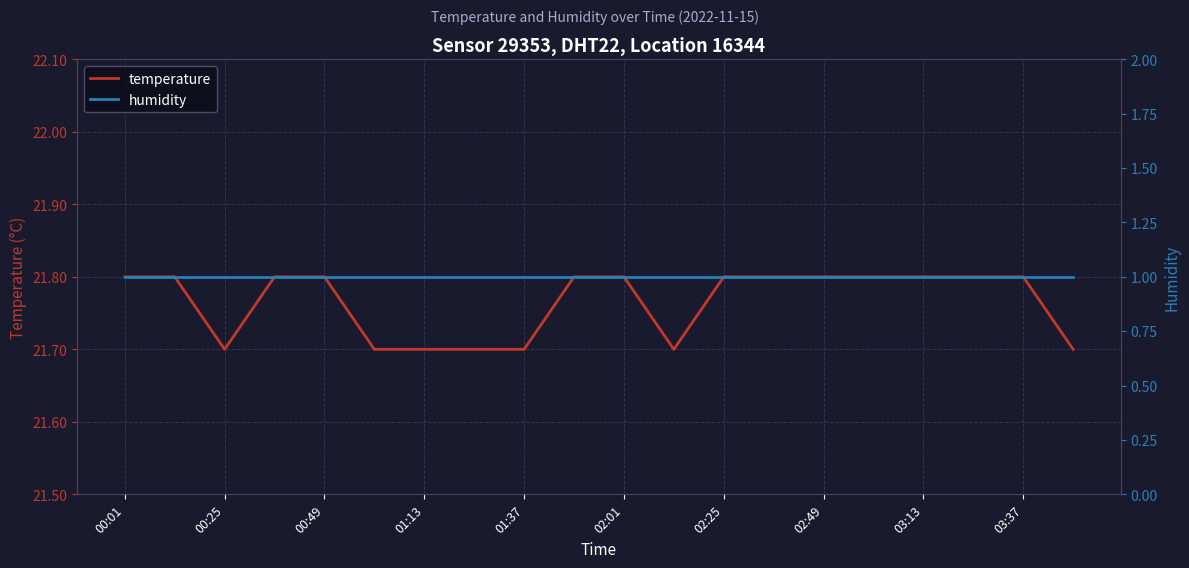

What are all the series names shown in the legend?

temperature, humidity